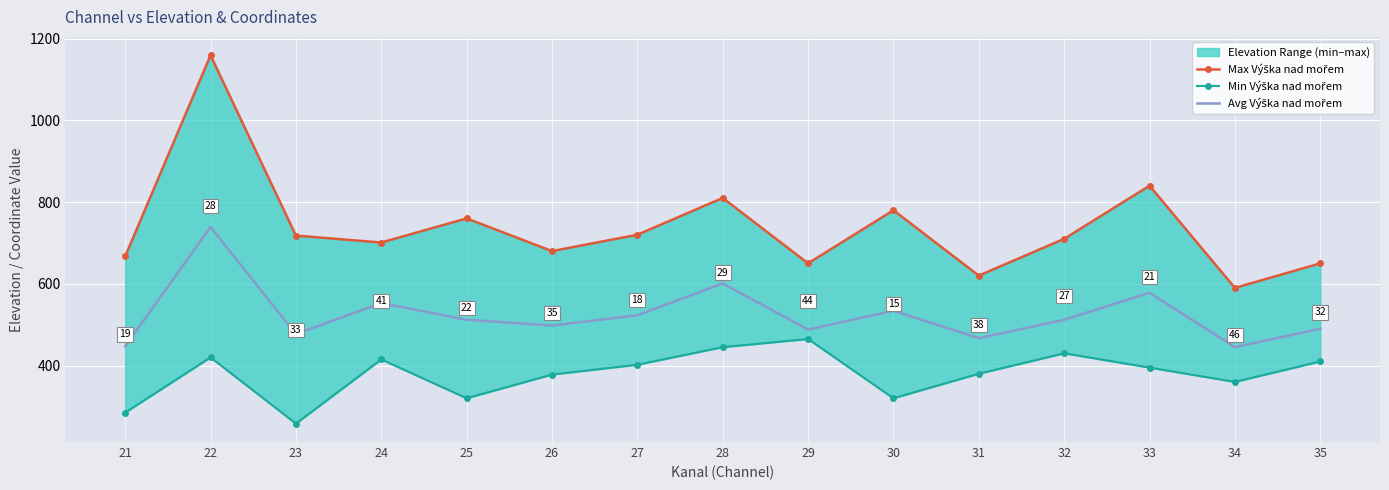

List the series in order of their peak value, highest first.

Max Výška nad mořem, Avg Výška nad mořem, Min Výška nad mořem